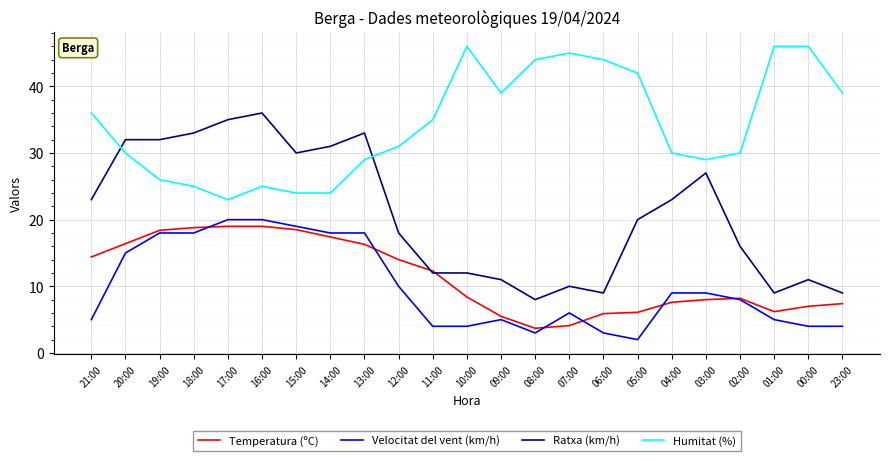

What is the total value across all series at 03:00?

73.0